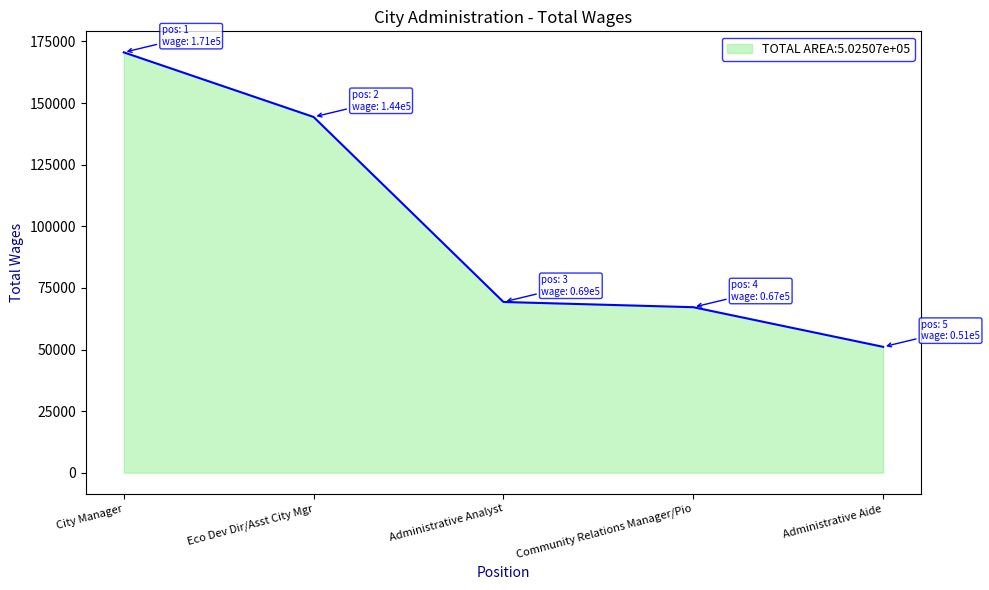

True or false: the data has more than 2 interior local peaks.

False